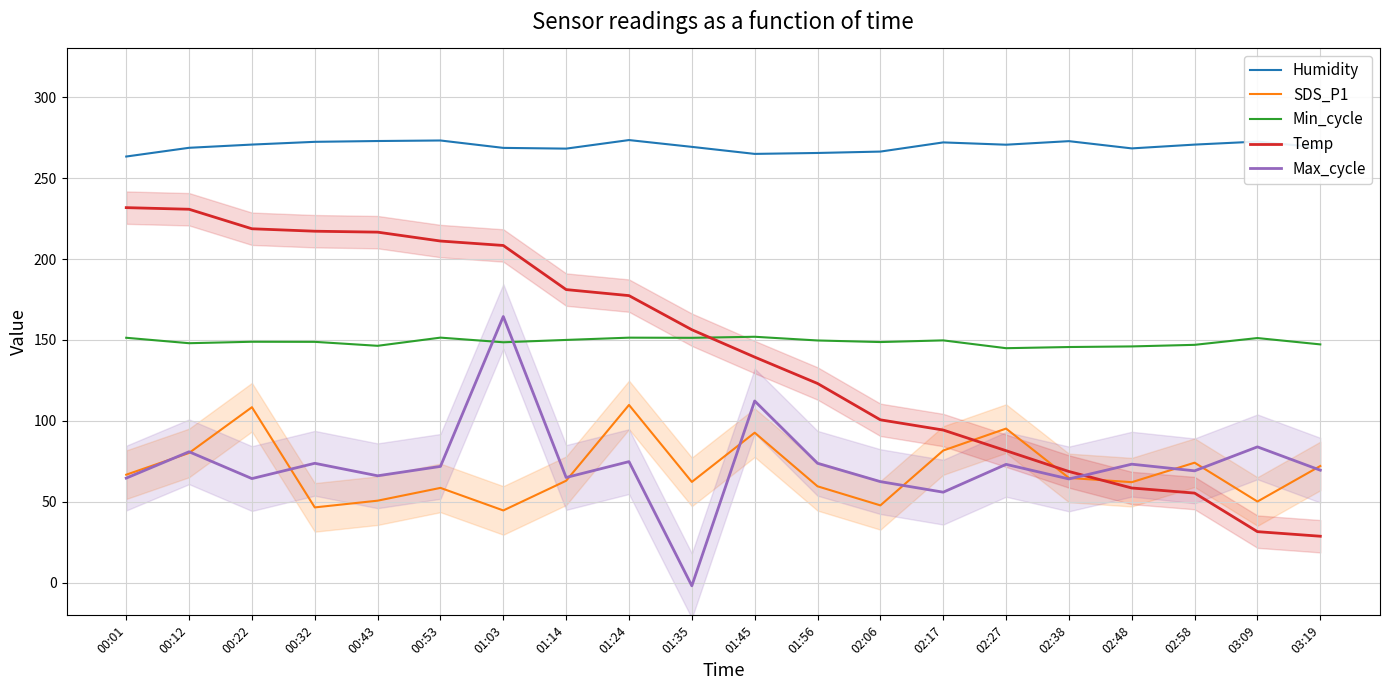

Does the chart have visible grid lines?

Yes